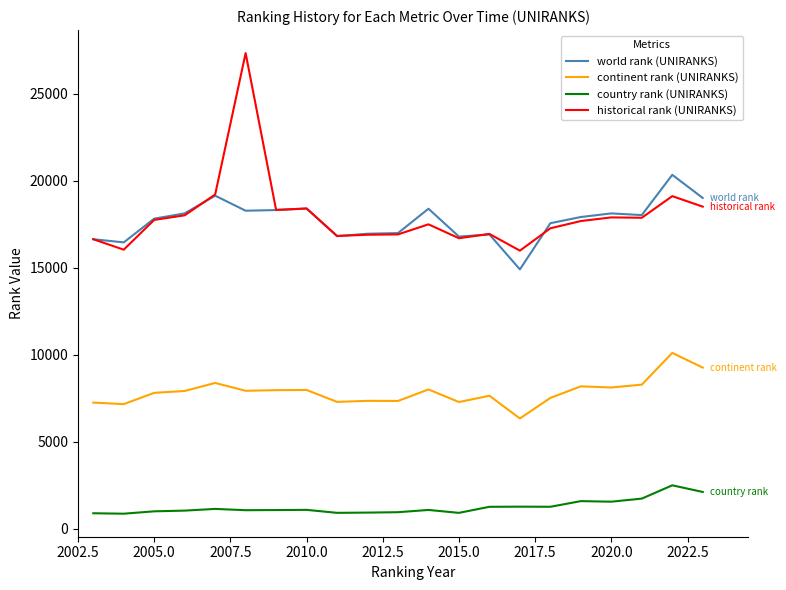

True or false: world rank (UNIRANKS) and continent rank (UNIRANKS) intersect in this chart.

False